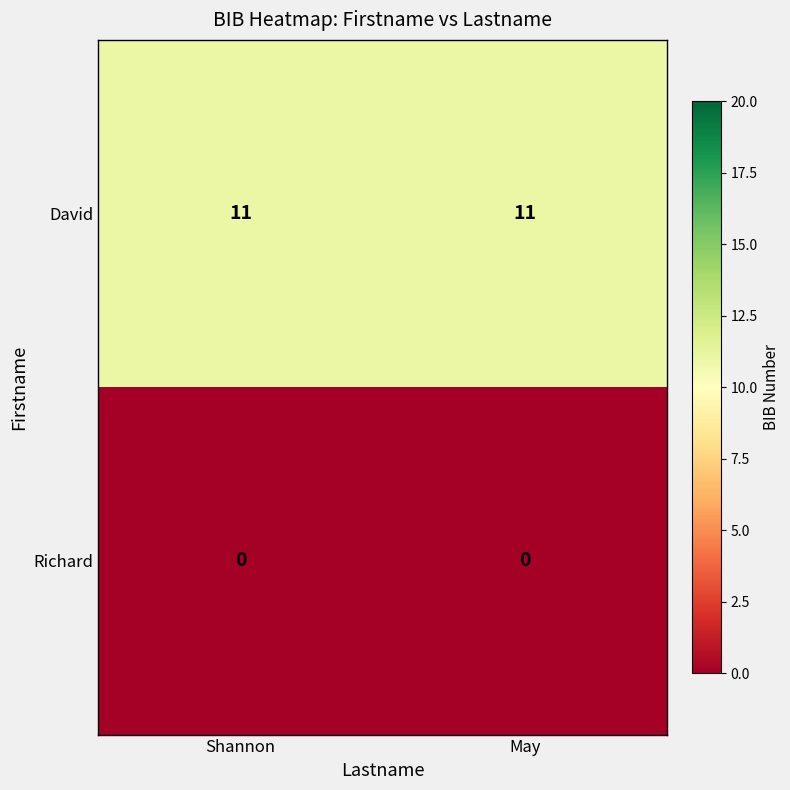

Reading left to right, transcribe all the data shown in this chart.

David: 11	11
Richard: 0	0